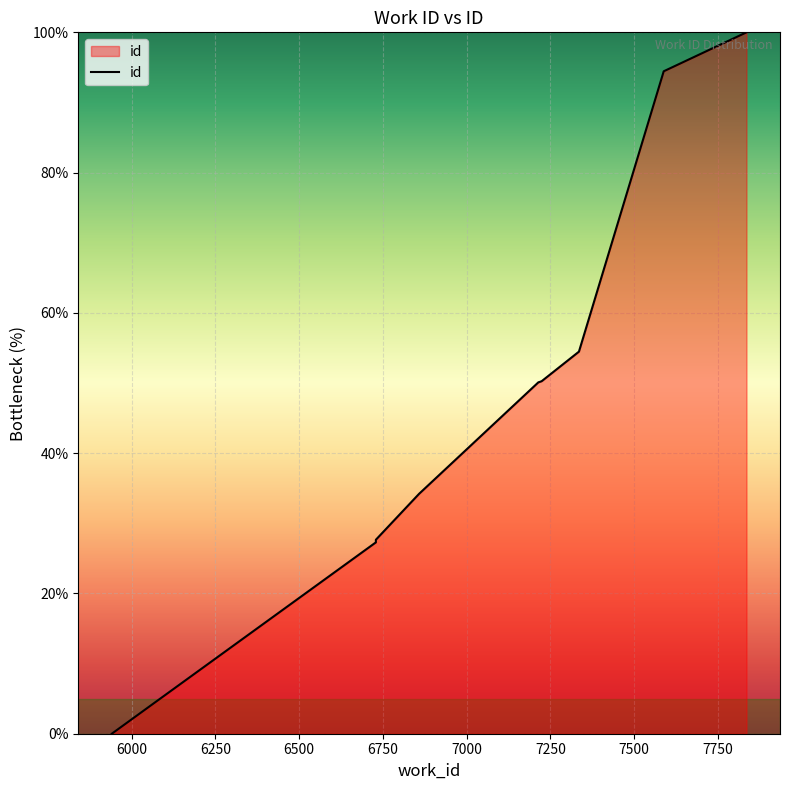

List the labels in order of value, largest first.

7835, 7588, 7335, 7224, 7217, 7214, 6858, 6729, 6729, 5941